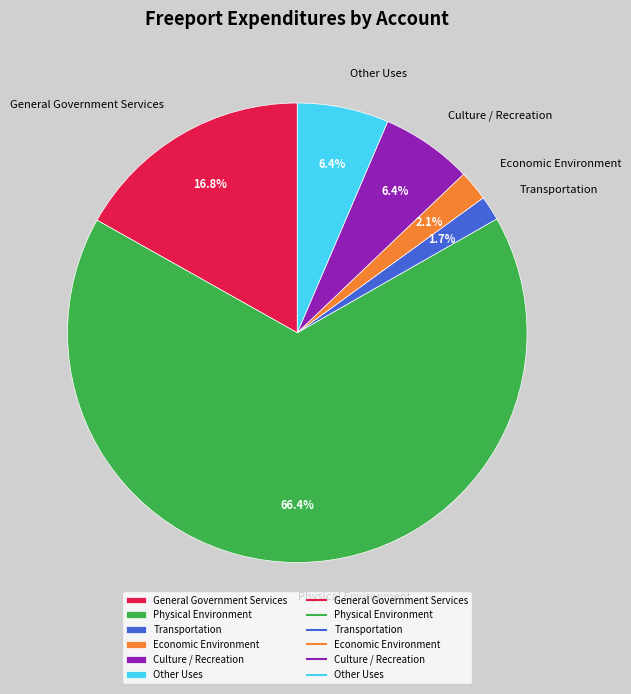

Is there any slice that represents more than half of the pie?

Yes